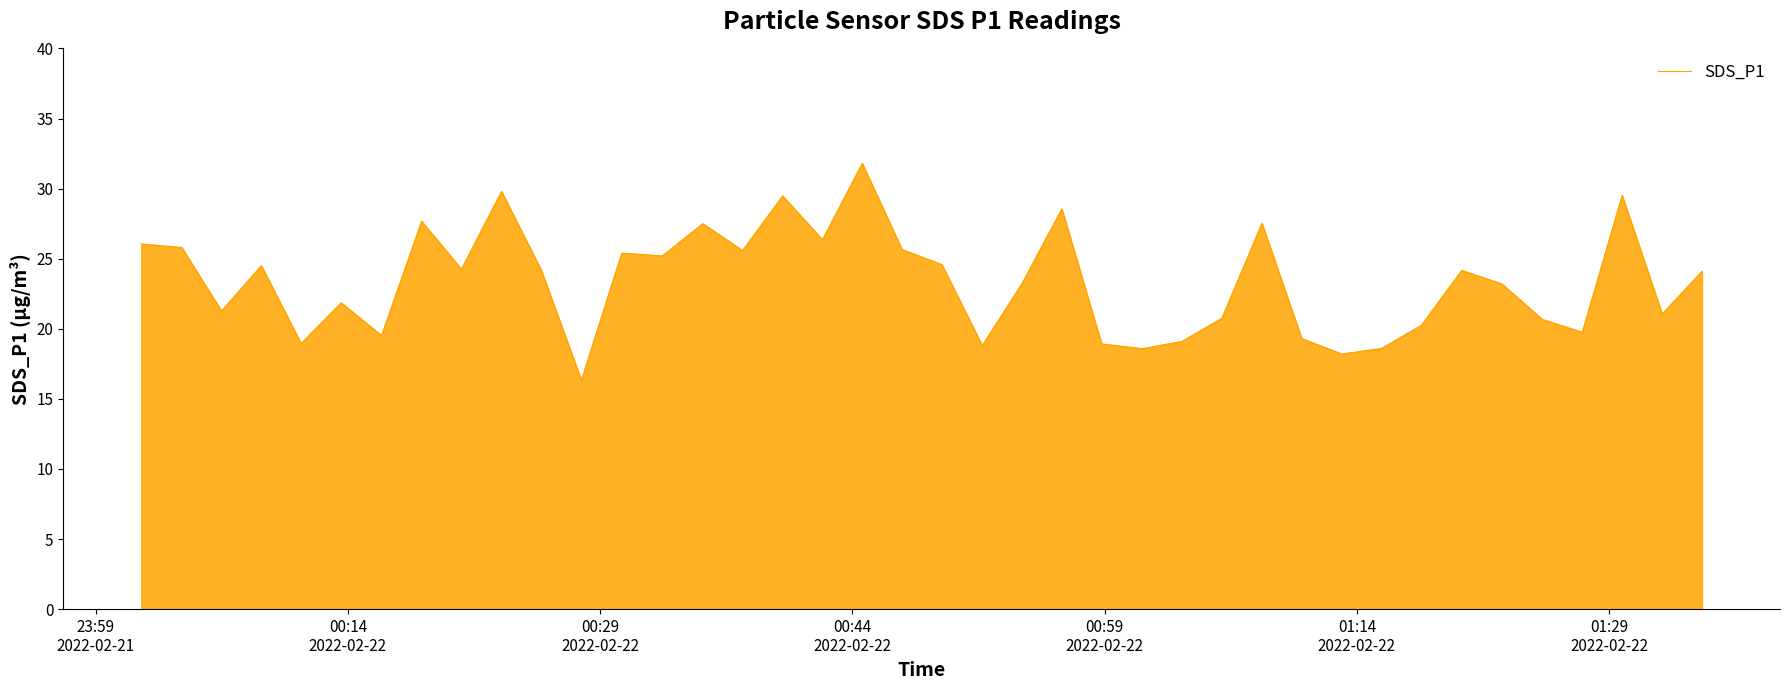

What is the smallest value displayed?

16.3